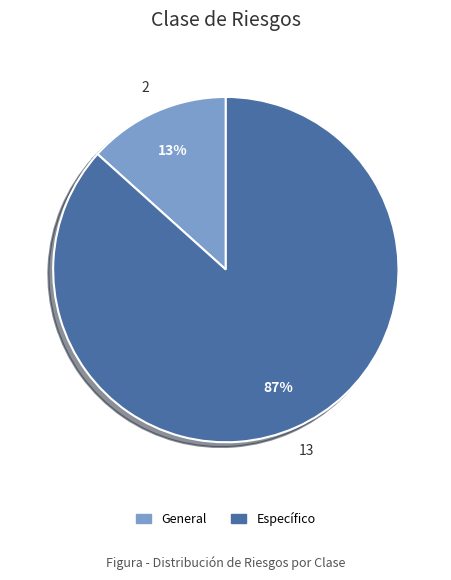

To the nearest percent, what percentage of the pie is Específico?

87%